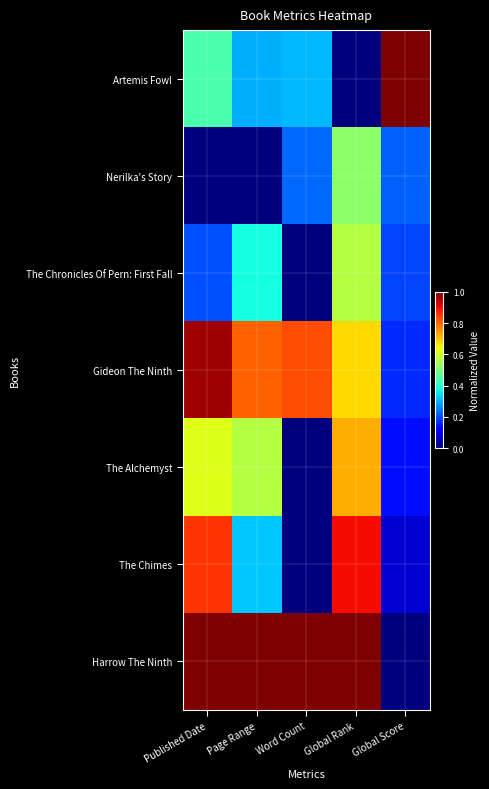

Reading left to right, extract all data points from this chart.

Artemis Fowl: Published Date=0.4	Page Range=0.3	Word Count=0.3	Global Rank=0.0	Global Score=1.0
Nerilka's Story: Published Date=0.0	Page Range=0.0	Word Count=0.2	Global Rank=0.5	Global Score=0.2
The Chronicles Of Pern: First Fall: Published Date=0.2	Page Range=0.4	Word Count=0.0	Global Rank=0.6	Global Score=0.2
Gideon The Ninth: Published Date=1.0	Page Range=0.8	Word Count=0.8	Global Rank=0.7	Global Score=0.2
The Alchemyst: Published Date=0.6	Page Range=0.6	Word Count=0.0	Global Rank=0.7	Global Score=0.1
The Chimes: Published Date=0.9	Page Range=0.3	Word Count=0.0	Global Rank=0.9	Global Score=0.1
Harrow The Ninth: Published Date=1.0	Page Range=1.0	Word Count=1.0	Global Rank=1.0	Global Score=0.0